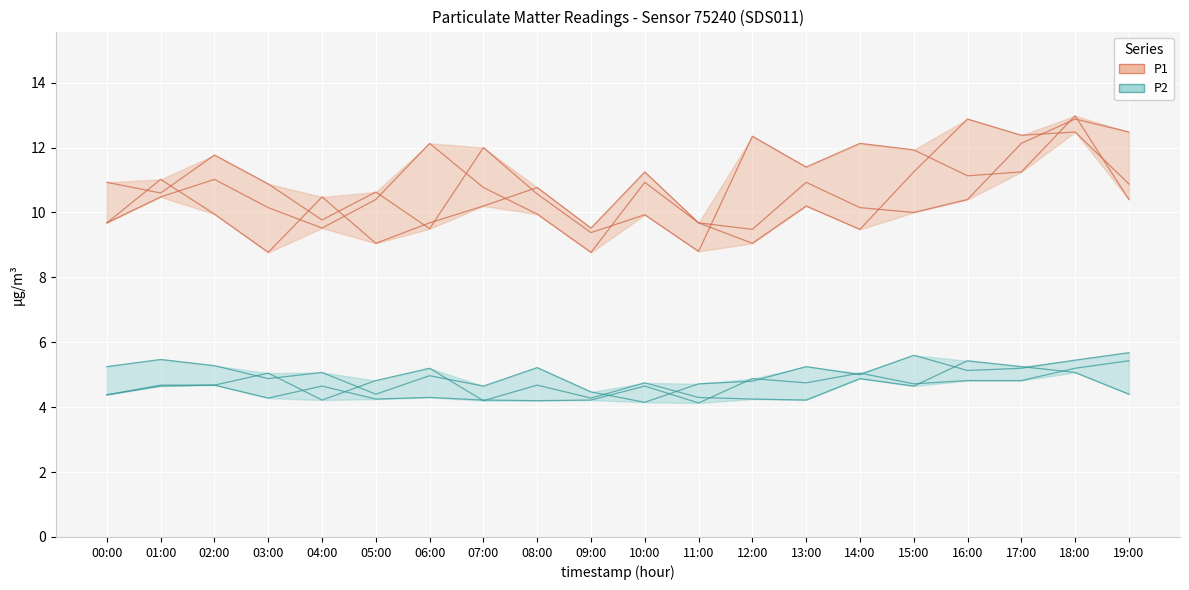

How many lines are shown in the chart?

2